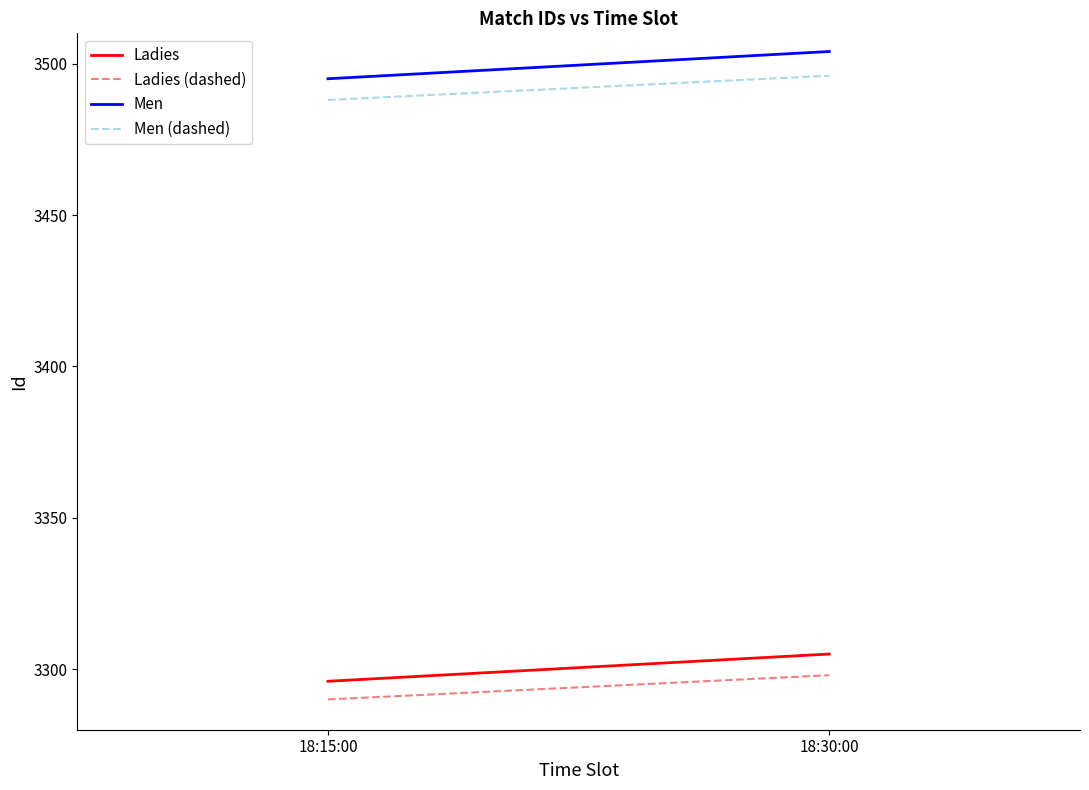

What is the total value across all series at 18:30:00?

13603